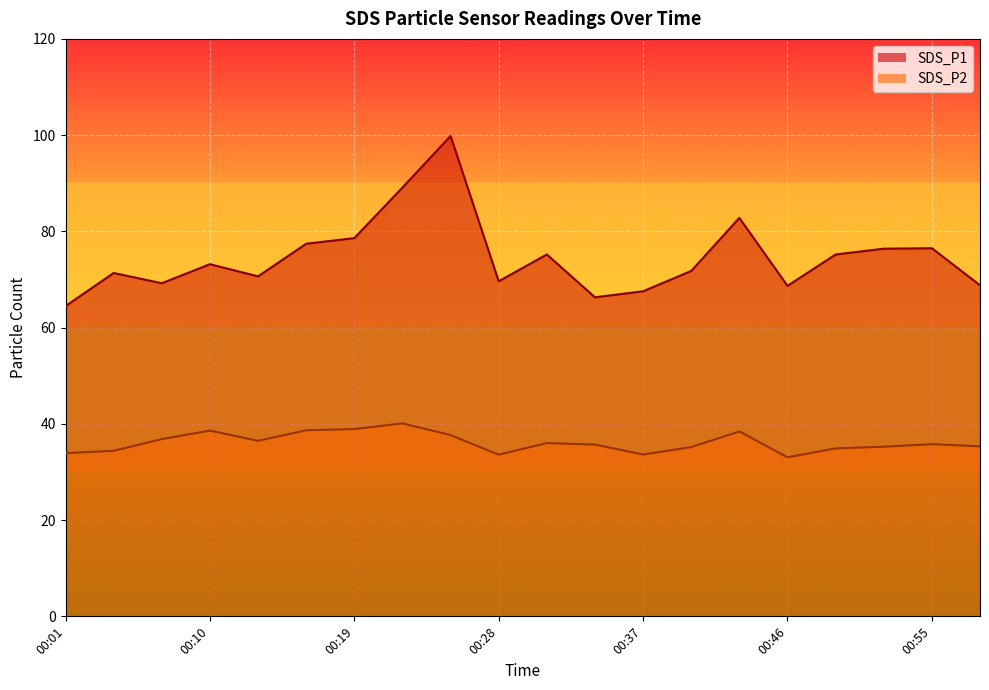

Read the SDS_P1 value at 00:37.

67.5